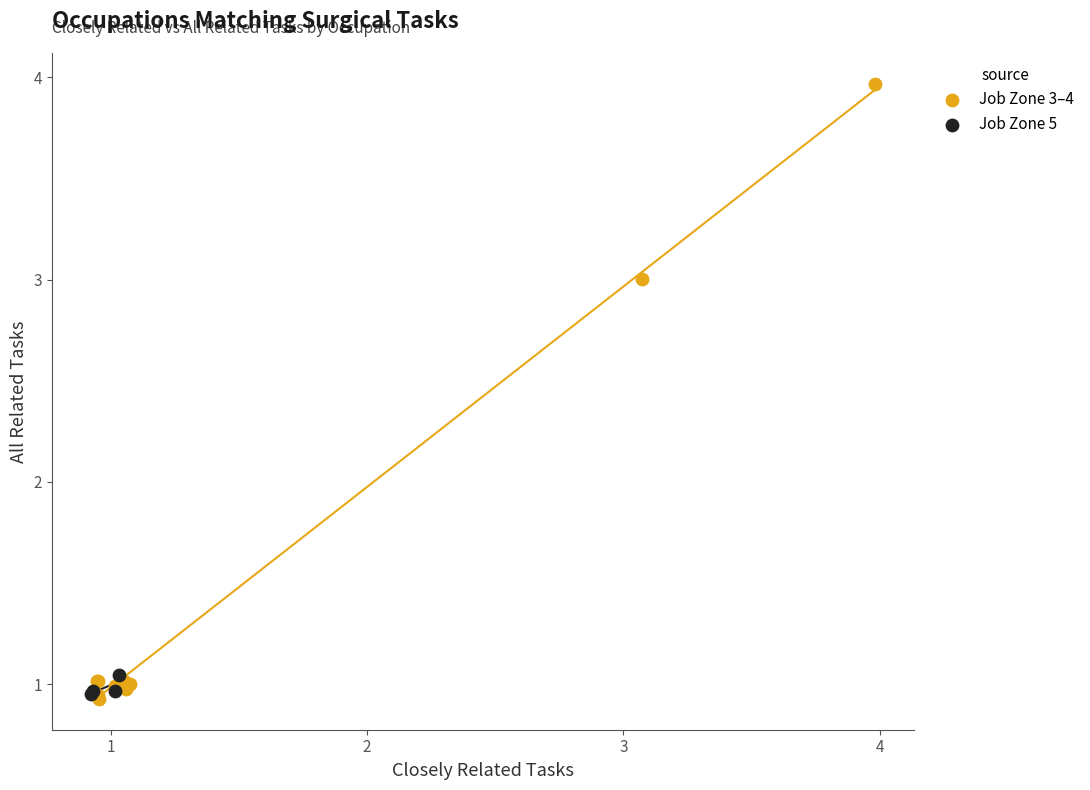

Which series has the widest spread of Y values?

Job Zone 3–4